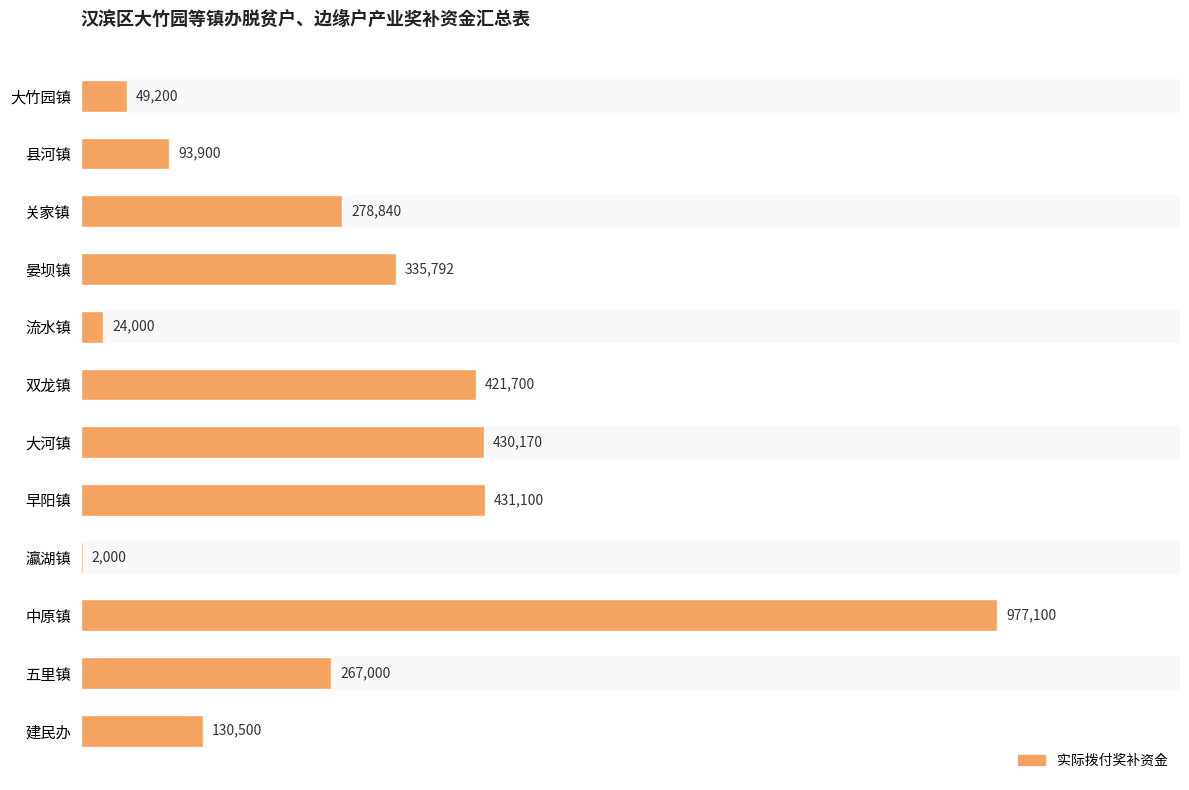

How many bars are there in total?

12